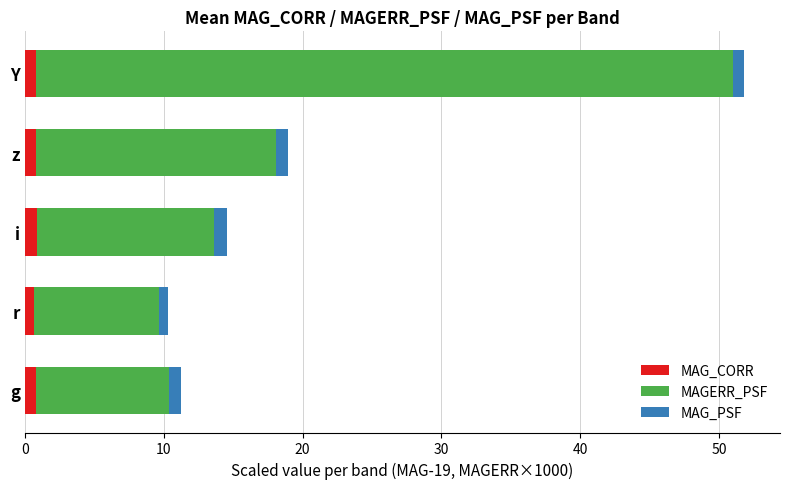

At which category is the sum across all series the highest?

Y